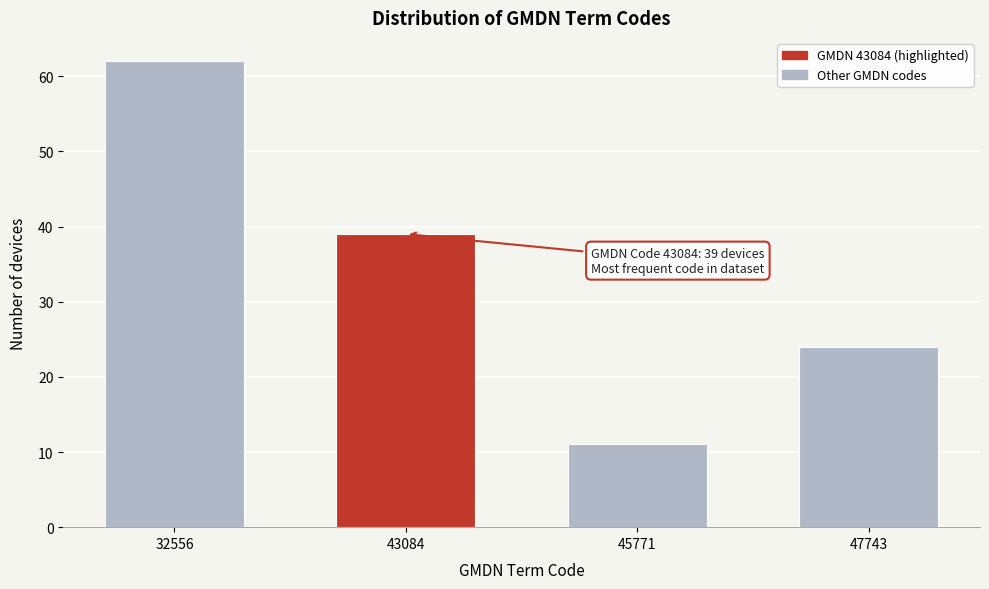

Reading left to right, what are all the values shown in this chart?

32556=62	43084=39	45771=11	47743=24